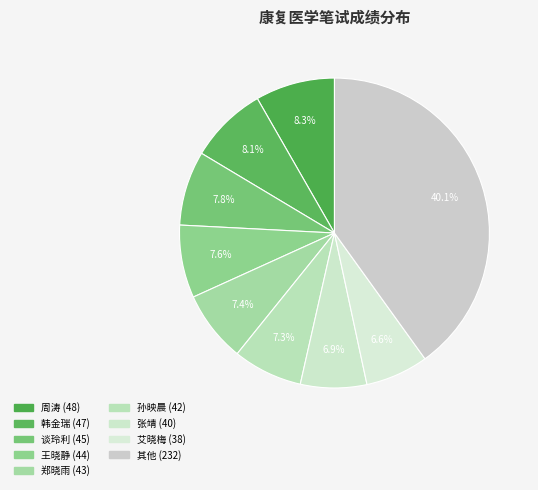

Is there any slice that represents more than half of the pie?

No